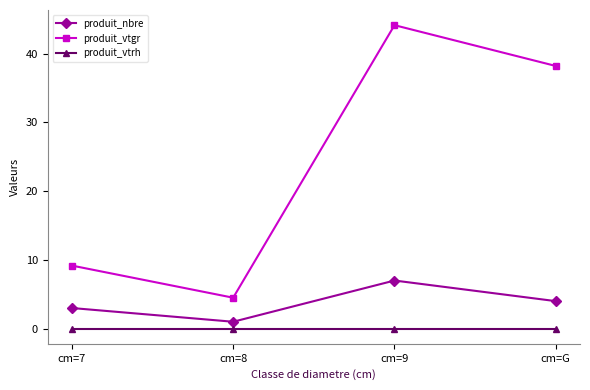

True or false: produit_nbre and produit_vtgr cross at least once.

False